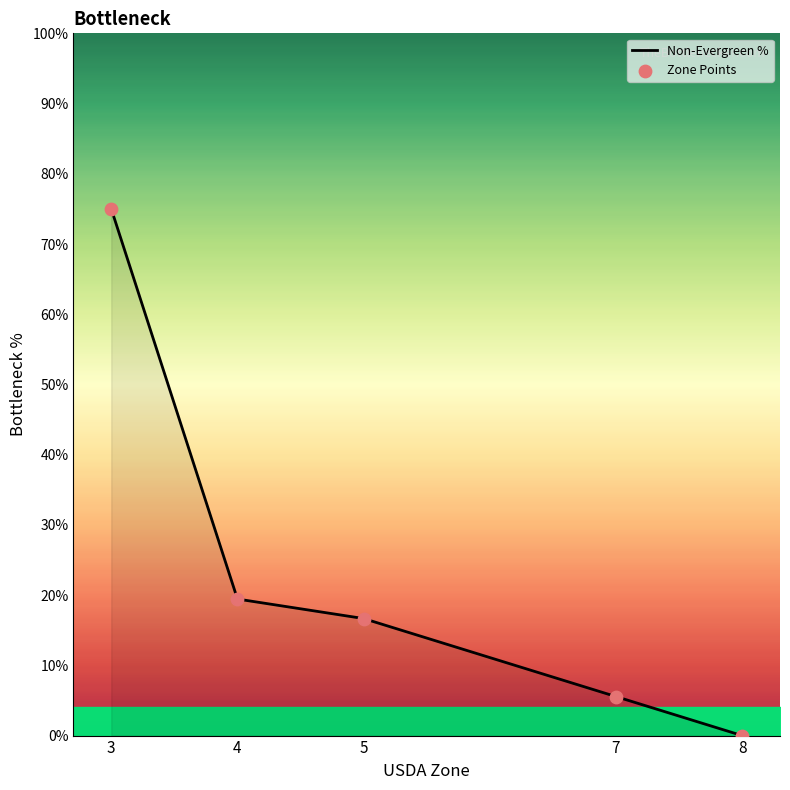

What is the change in value from 5 to 7?

-11.1